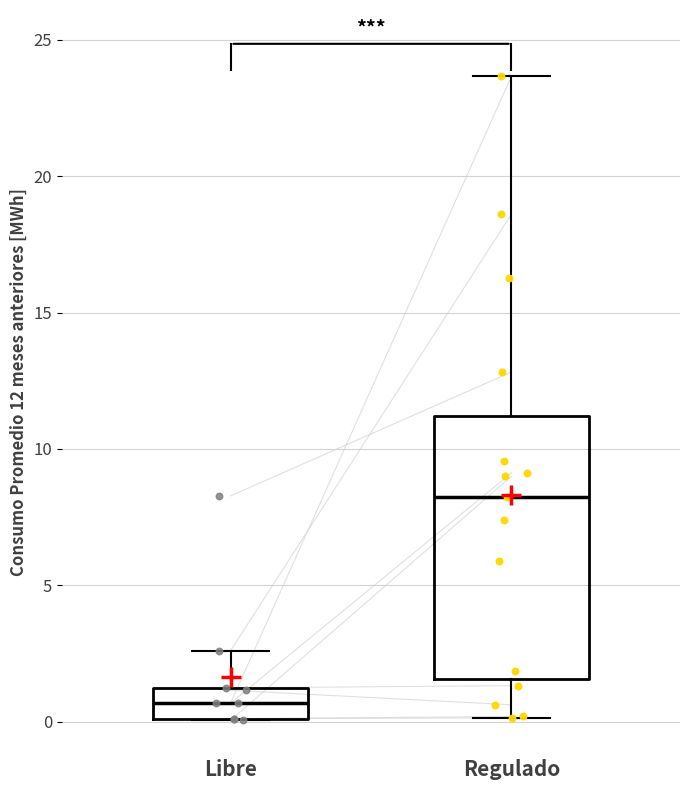

Reading left to right, transcribe this box plot: for each box, give where its median line is, the range the box spans, and where its two whiskers end, as read against the y-axis. The values are not printed on the chart, so give them approximately, as read against the axis.

Libre: median 0.5, box 0.0 to 1.0, whiskers 0.0 to 2.5
Regulado: median 8.5, box 1.5 to 11.0, whiskers 0.0 to 23.5